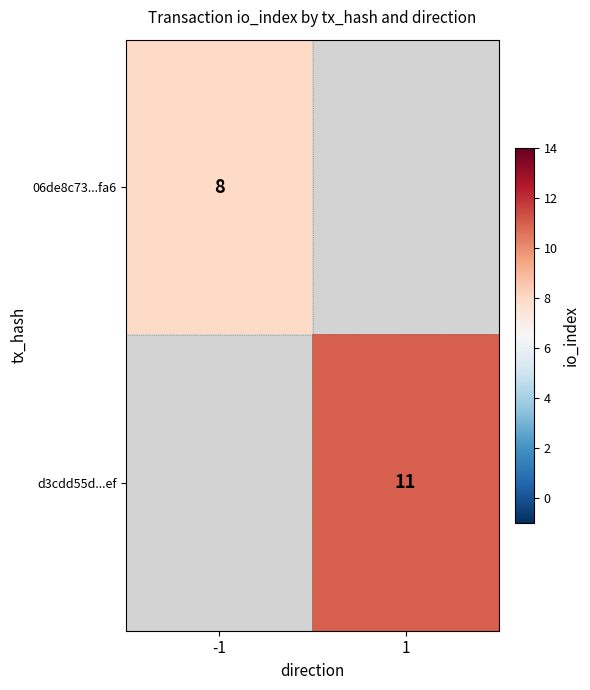

The value of 06de8c73...fa6 at -1 is 2.0. True or false?

False